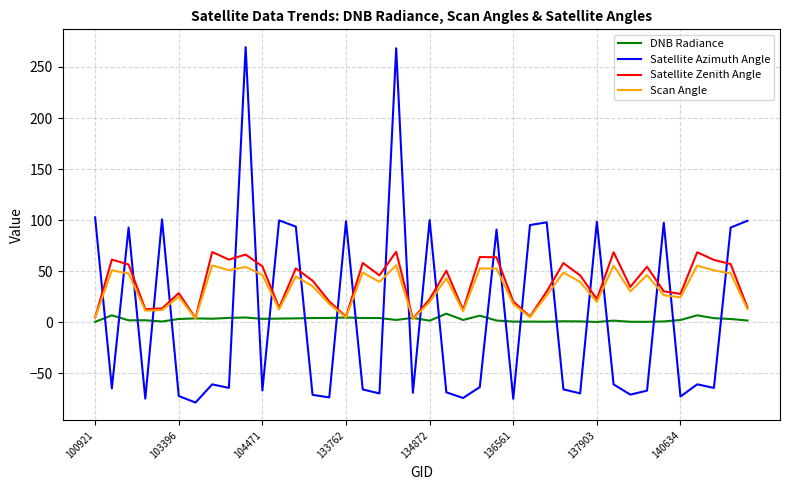

What are all the series names shown in the legend?

DNB Radiance, Satellite Azimuth Angle, Satellite Zenith Angle, Scan Angle